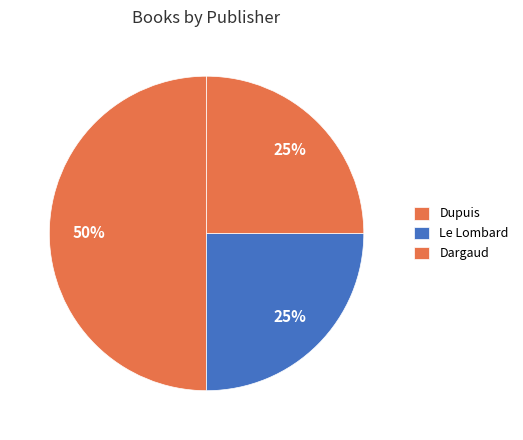

Is there a majority slice in this chart?

No